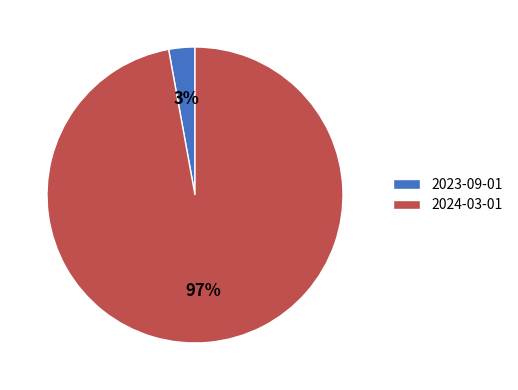

Does 2023-09-01 account for over 50% of the chart?

No